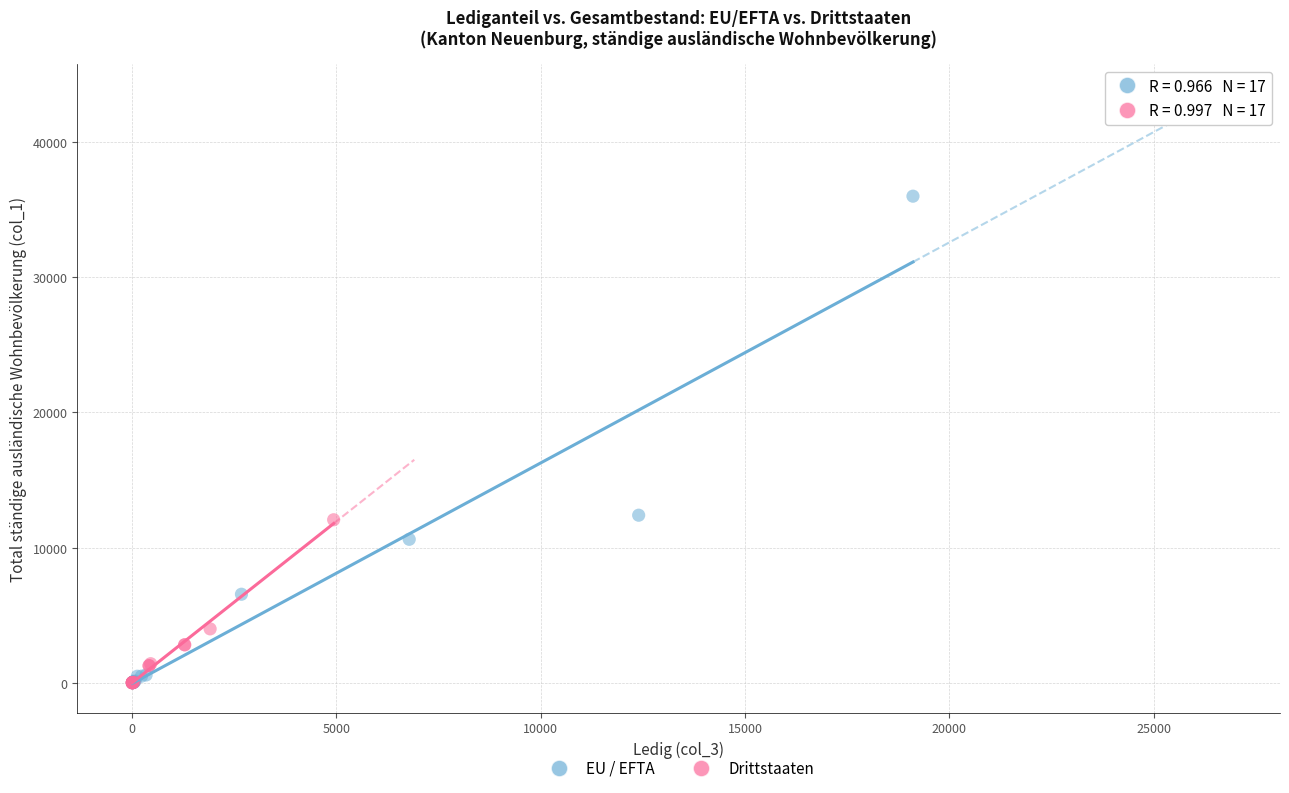

Which series reaches the maximum Y coordinate?

EU / EFTA